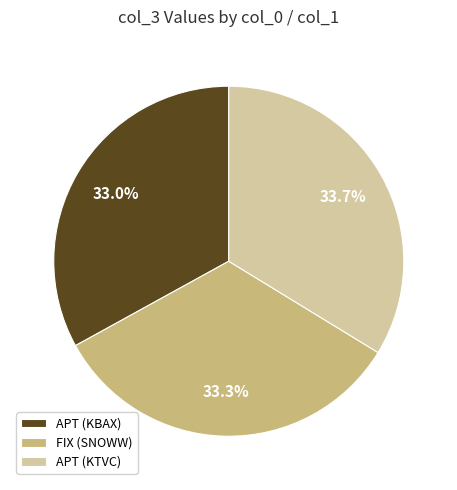

Is the sum of APT (KBAX) and FIX (SNOWW) greater than half?

Yes